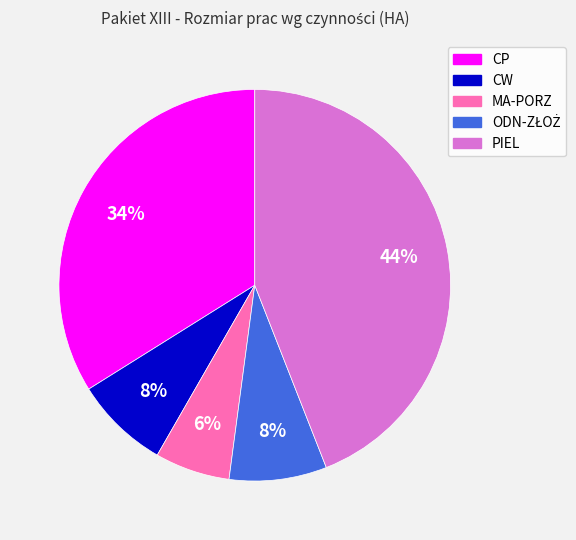

To the nearest percent, what portion does CP represent?

34%